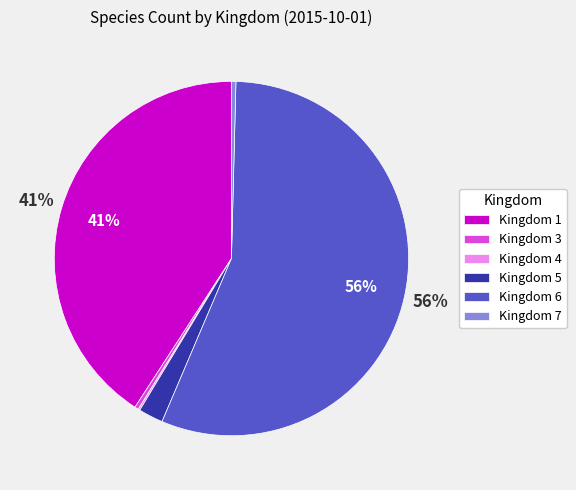

Between Kingdom 6 and Kingdom 7, which is larger?

Kingdom 6